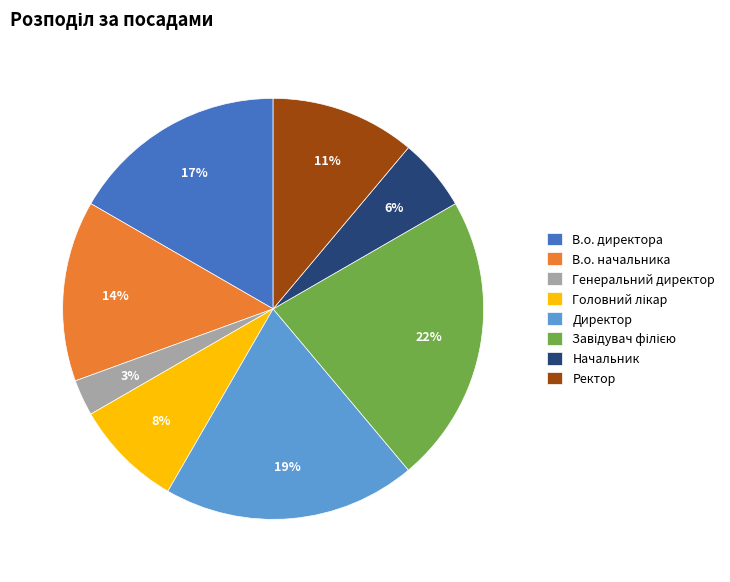

Which slice is the smallest?

Генеральний директор